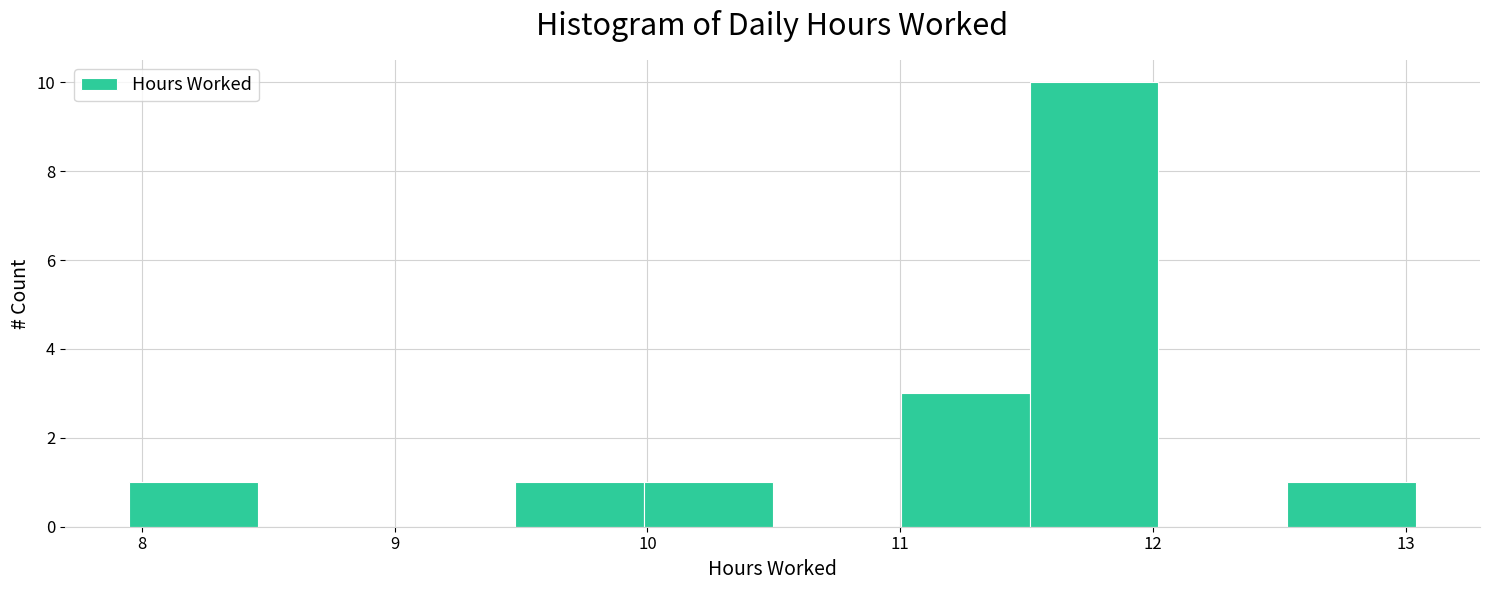

Which range on the x-axis has the tallest bar?

11.5 to 12.0